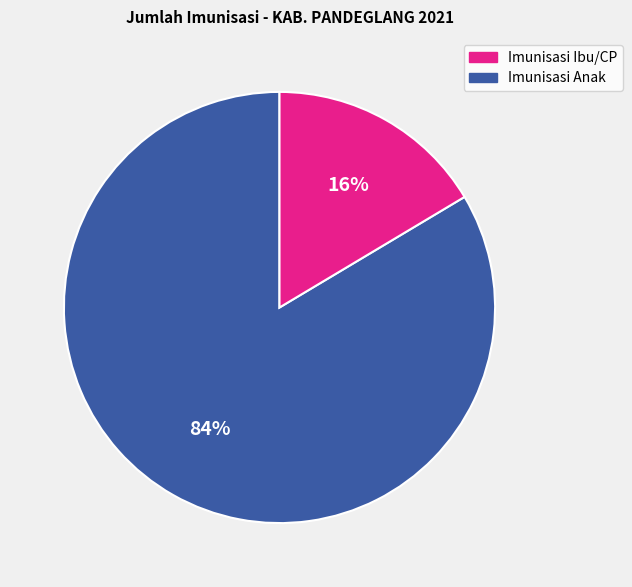

Is there a majority slice in this chart?

Yes